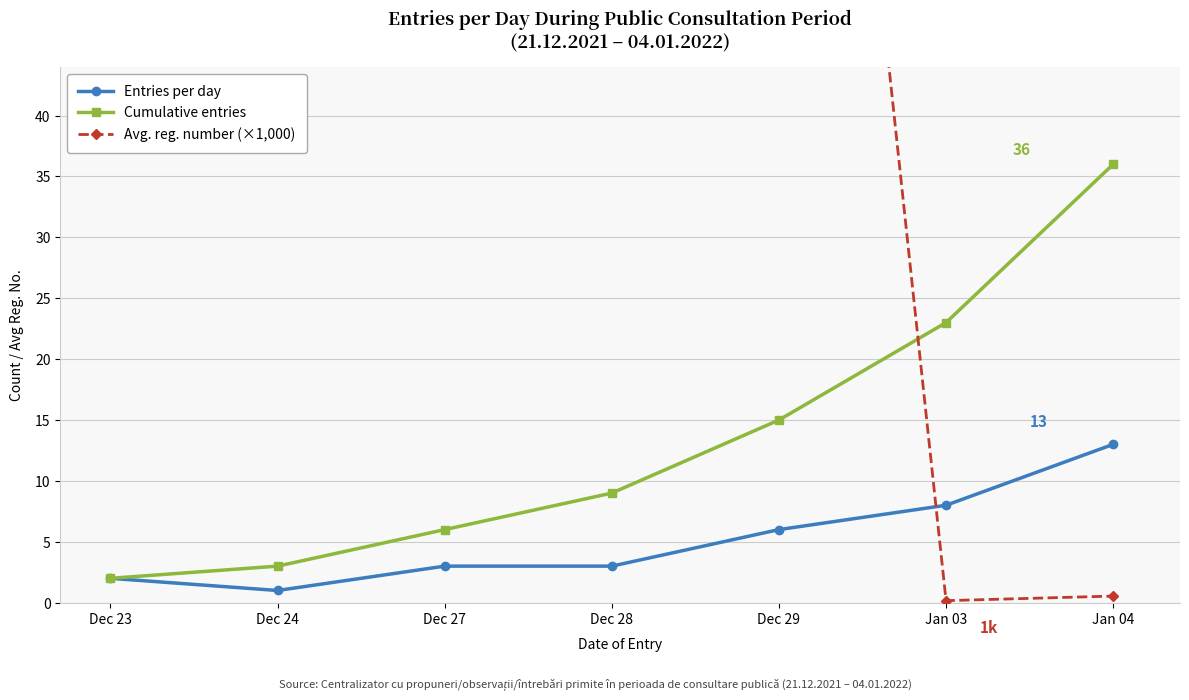

What is the difference between the Cumulative entries values at Dec 27 and Dec 28?

3